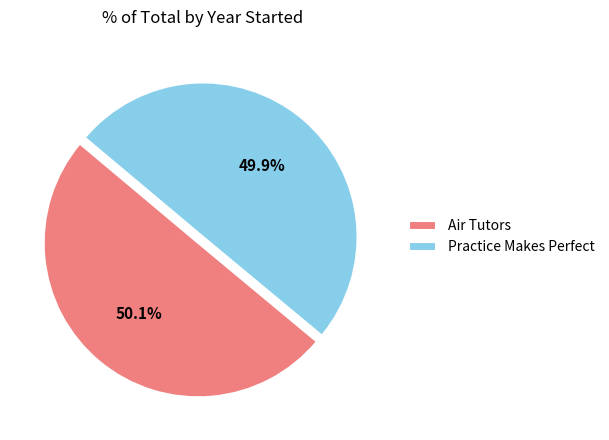

Is it true that Air Tutors is 50% of the pie?

True